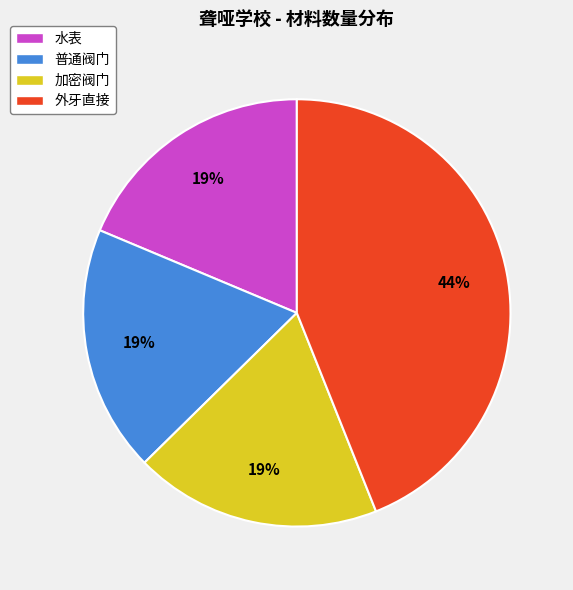

To the nearest percent, what is the average slice percentage?

25%